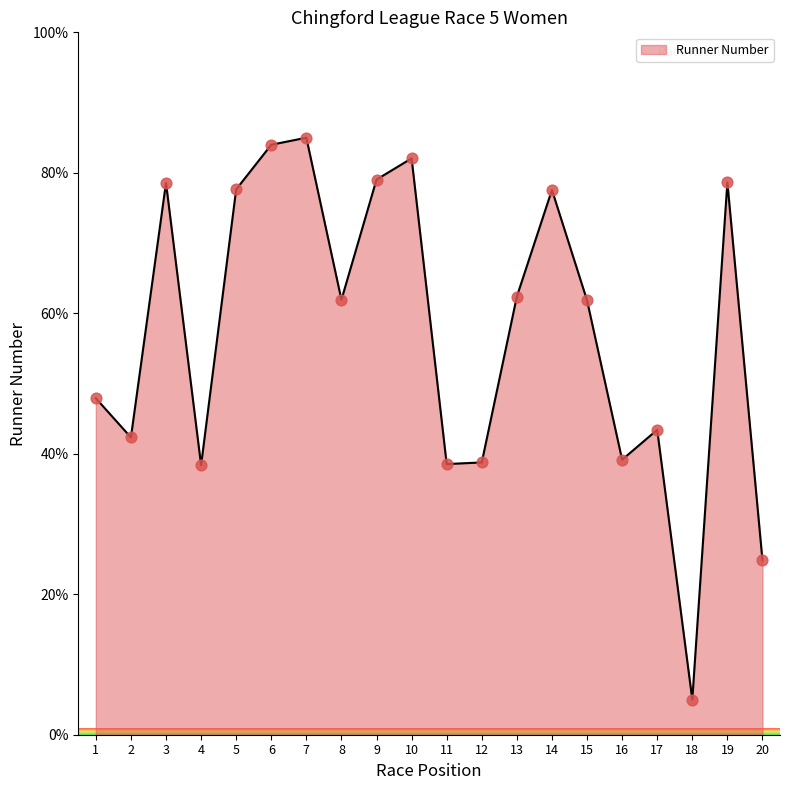

Between 17 and 8, which is larger?

8